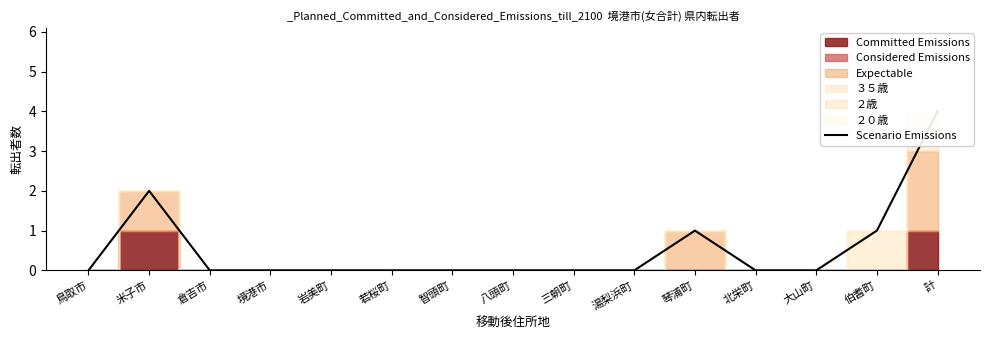

What is the greatest value displayed?

4